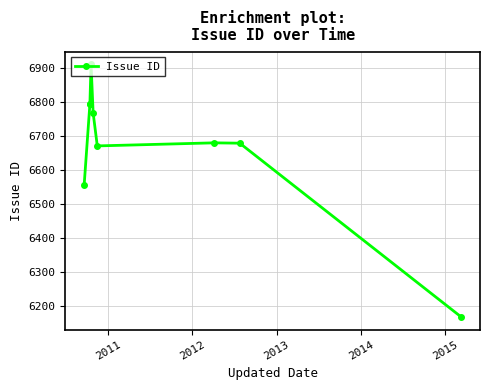

The value at 8 is 3167. True or false?

False